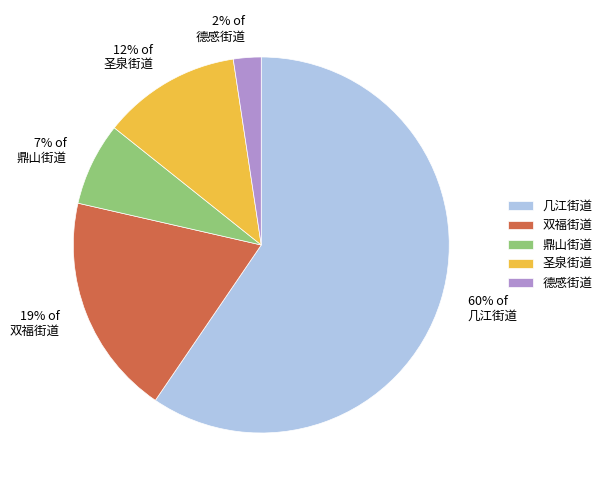

To the nearest percent, what portion does 双福街道 represent?

19%